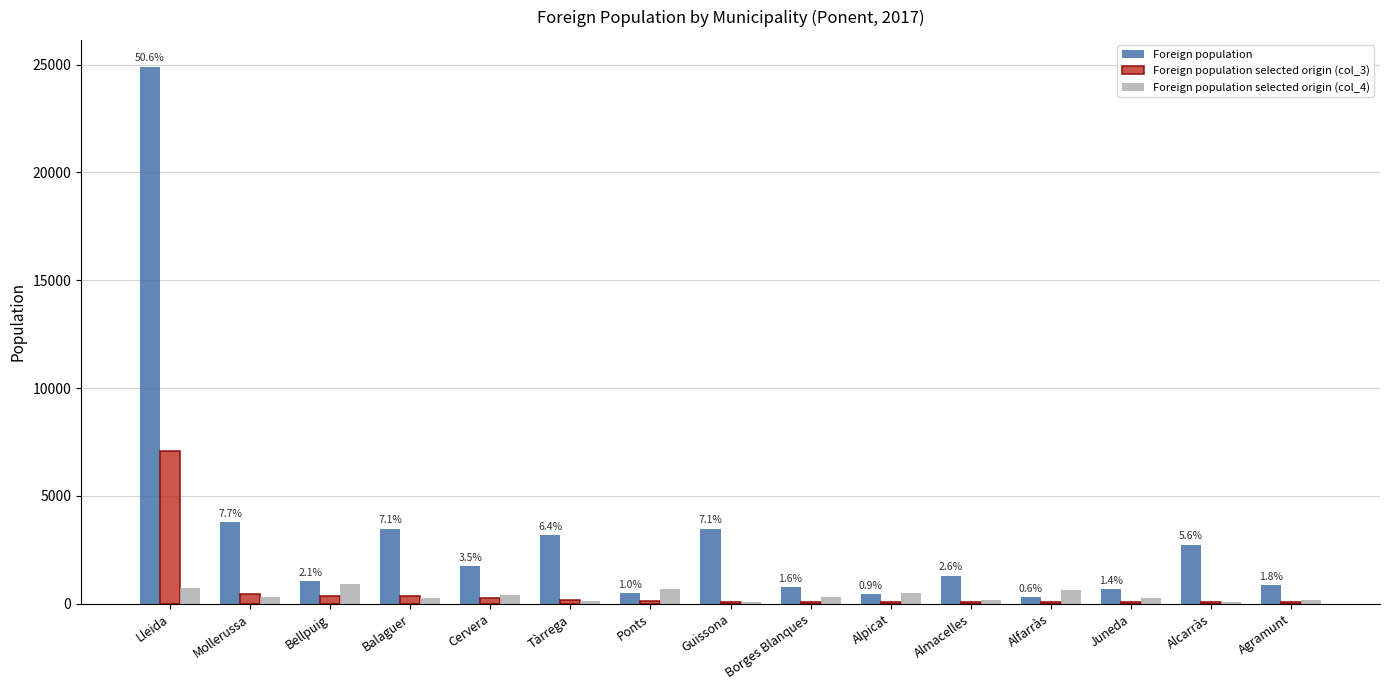

Which series has the largest total across all categories?

Foreign population